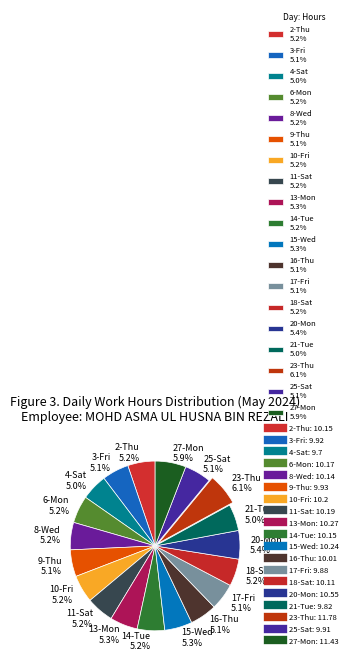

How many segments does this pie chart have?

19